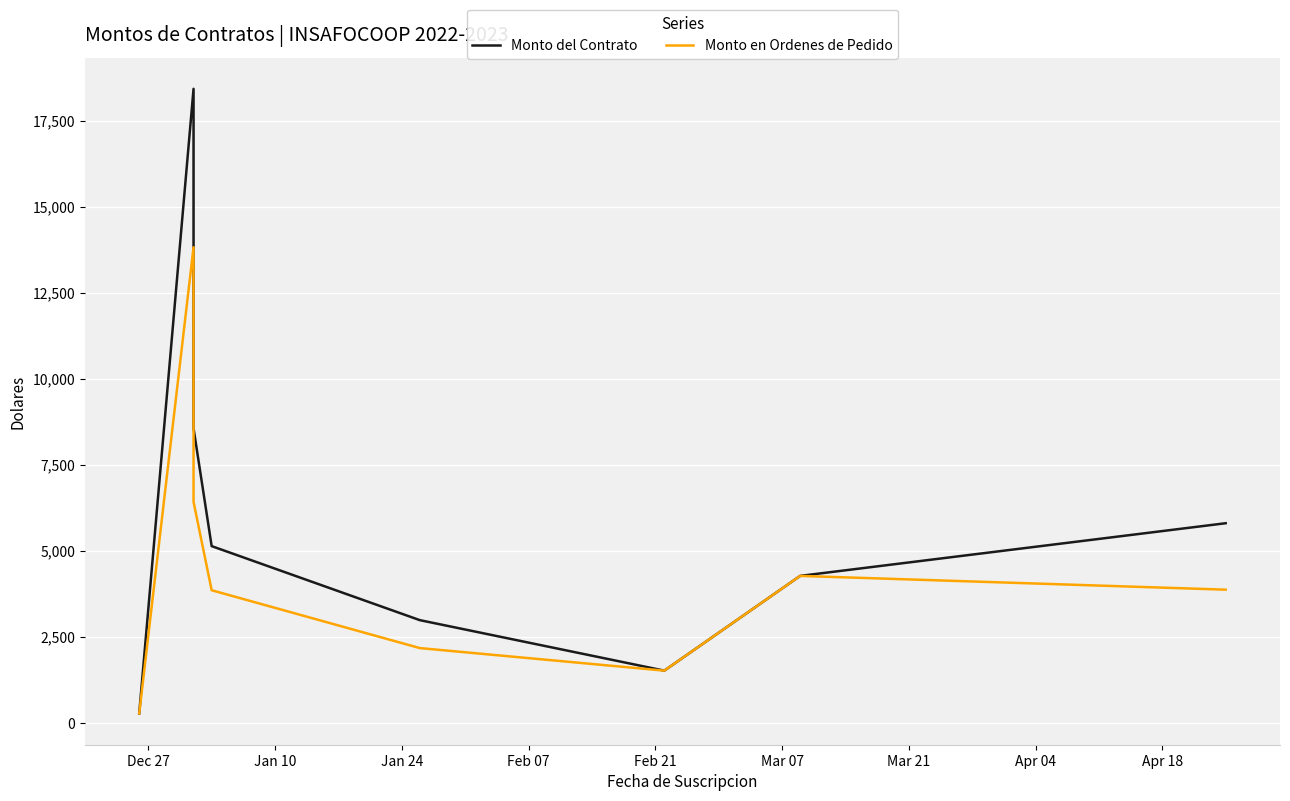

Reading left to right, list all the values displayed in this chart.

Monto del Contrato: 264.5	18426.0	15840.0	8556.4	5130.4	2977.7	1510.0	4264.6	5796.0
Monto en Ordenes de Pedido: 264.5	13819.5	12960.0	6417.3	3847.8	2165.6	1510.0	4264.6	3864.0